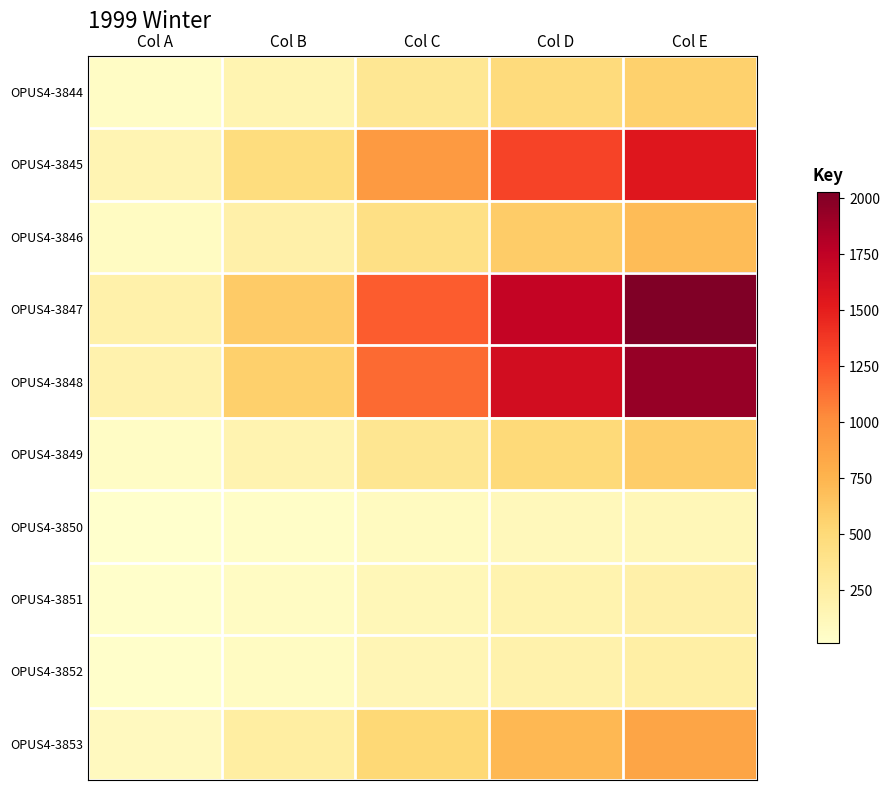

At which category is the sum across all series the highest?

Col E